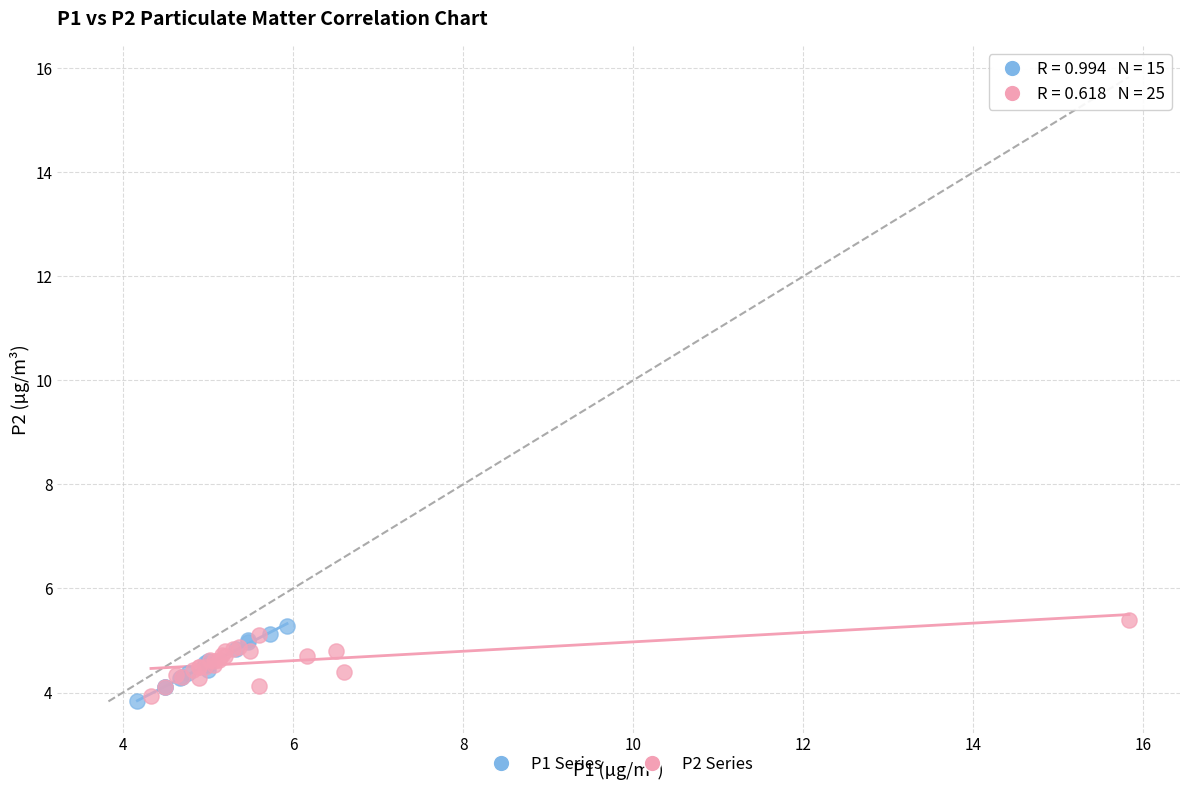

Which series reaches the maximum Y coordinate?

P2 Series